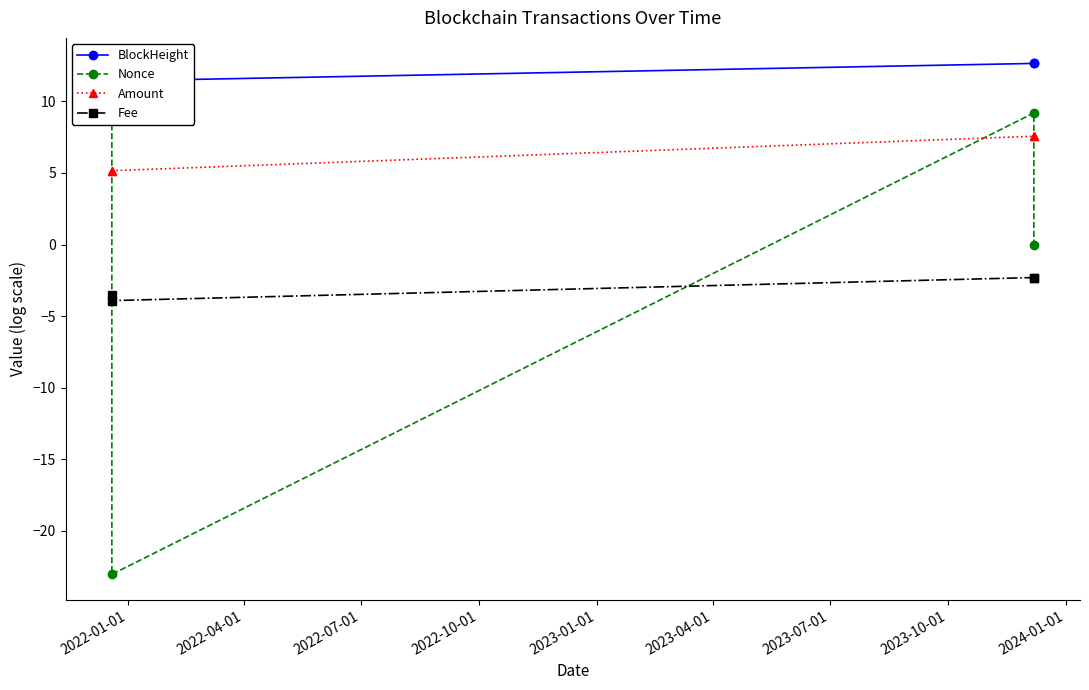

How many lines are shown in the chart?

4